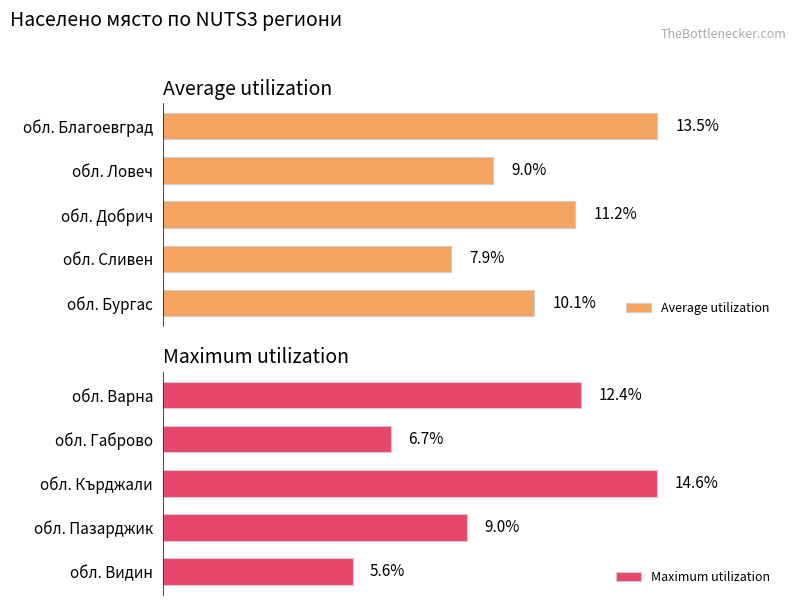

How many data points in Maximum utilization are above 8?

3